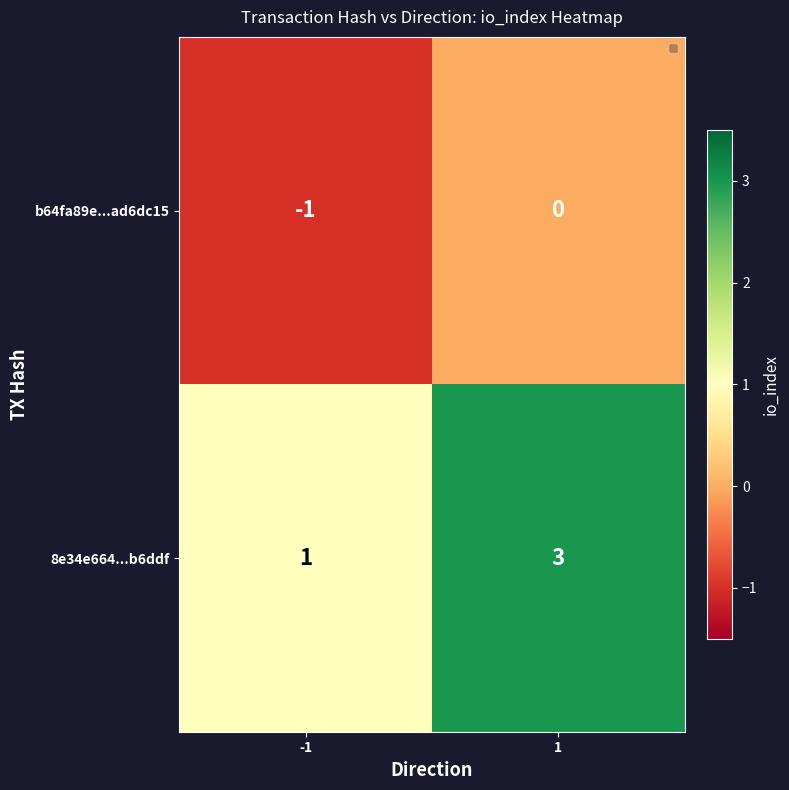

Which series changed the most between -1 and 1?

8e34e664...b6ddf